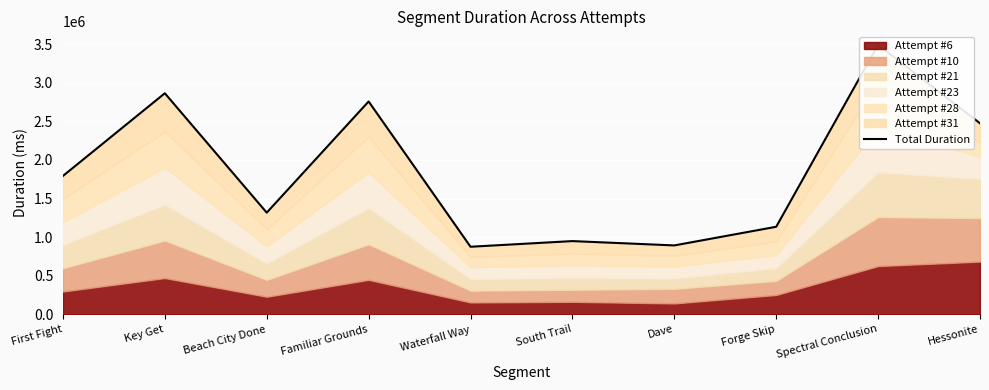

What is the label of the 9th point from the left?

Spectral Conclusion